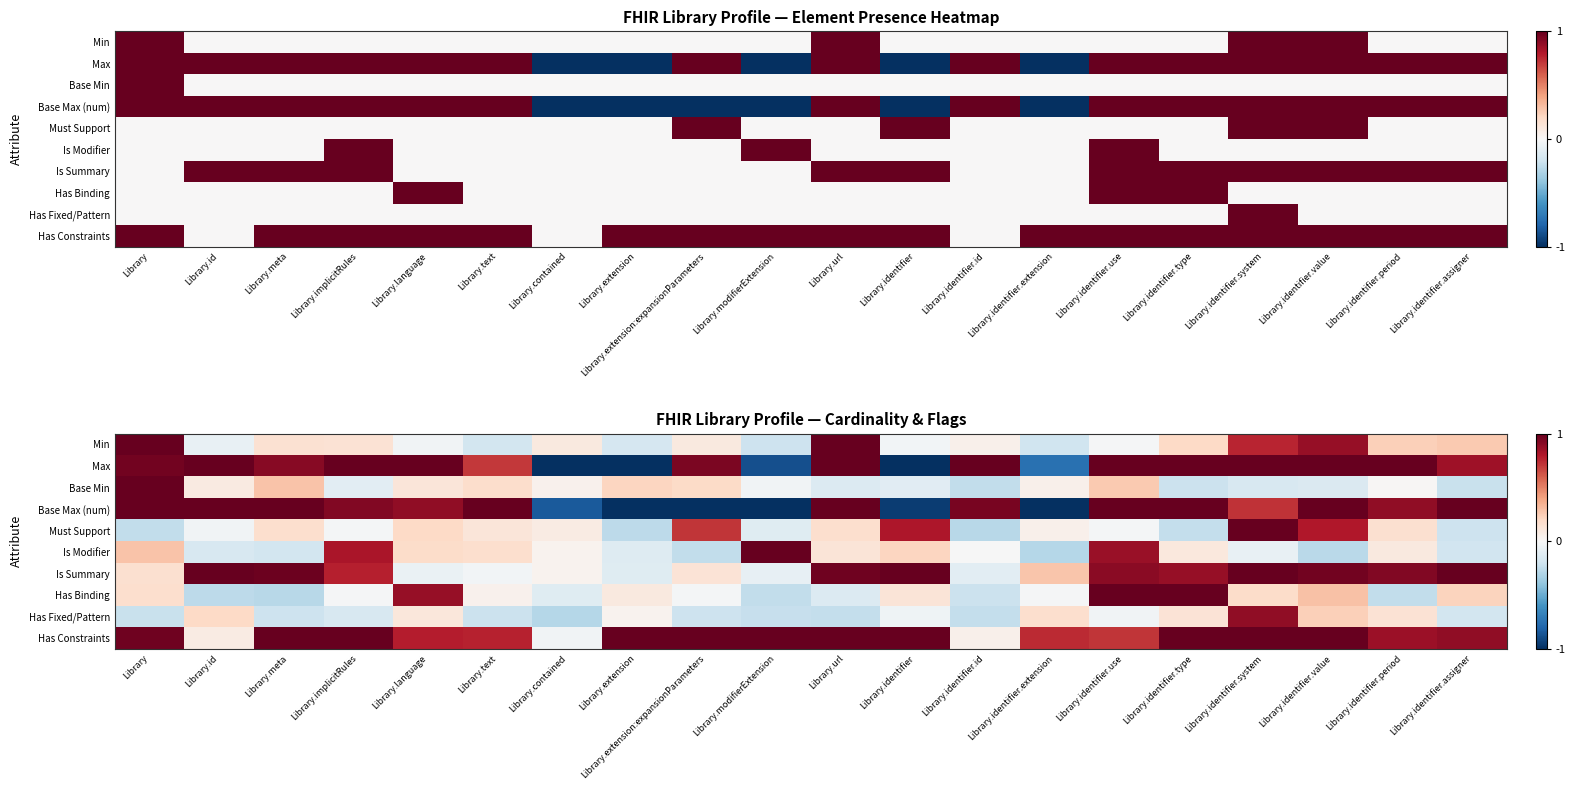

True or false: Max has a value of -1.0 at Library.identifier.

True